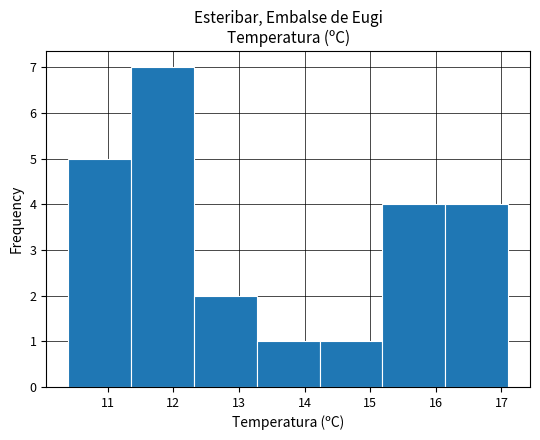

What is the height of the bar covering 12.3 to 13.3 on the x-axis? Neither the bar edges nor the heights are printed on the chart, so give them approximately, as read against the axes.

2